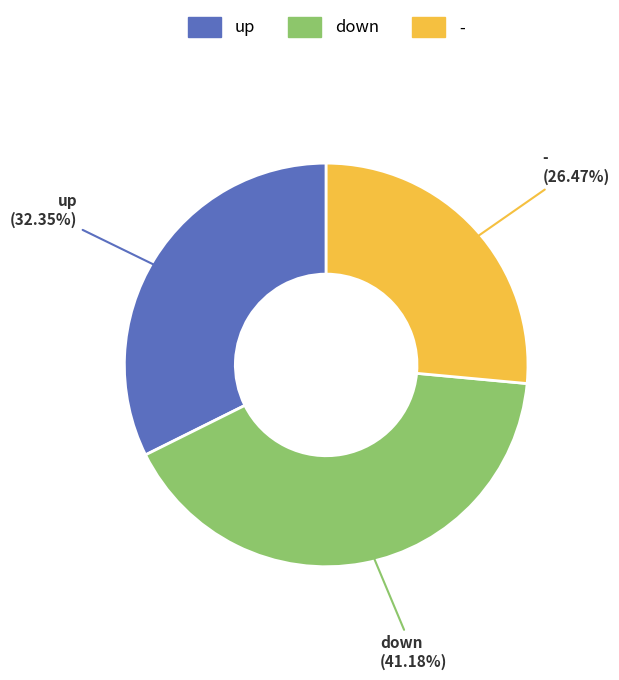

To the nearest percent, what percentage of the pie is -?

26%